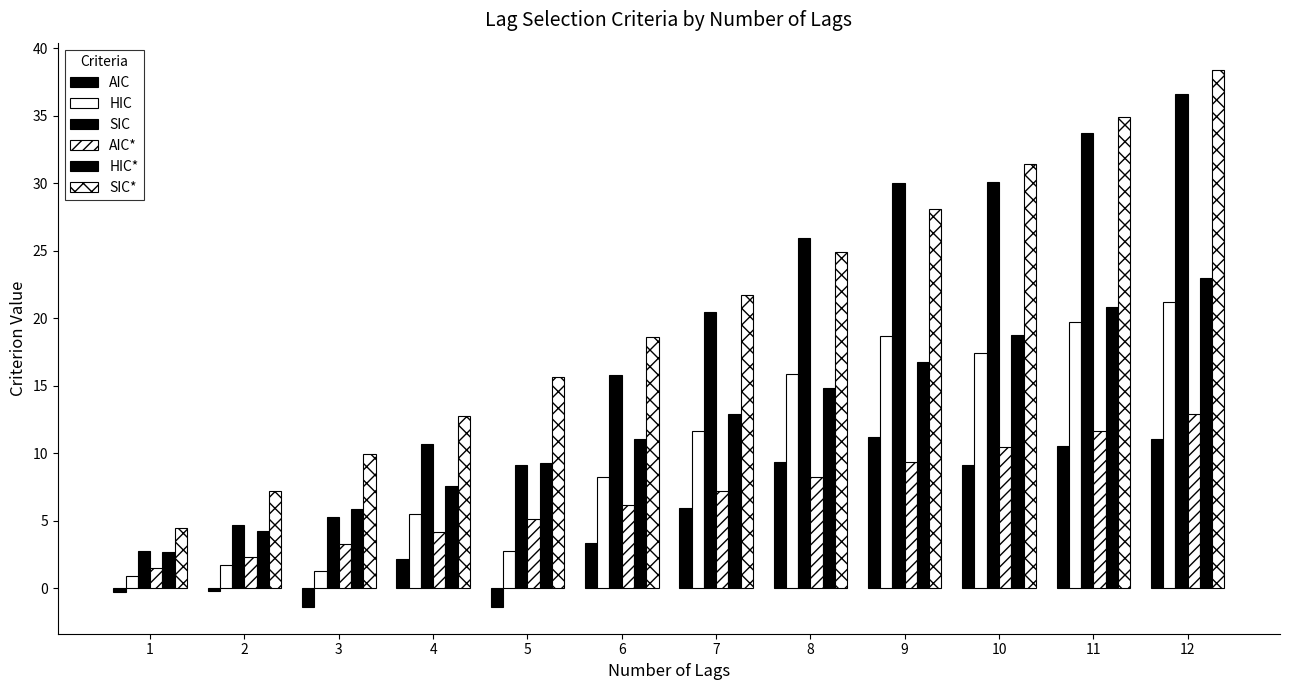

What is the smallest value displayed?

-1.4